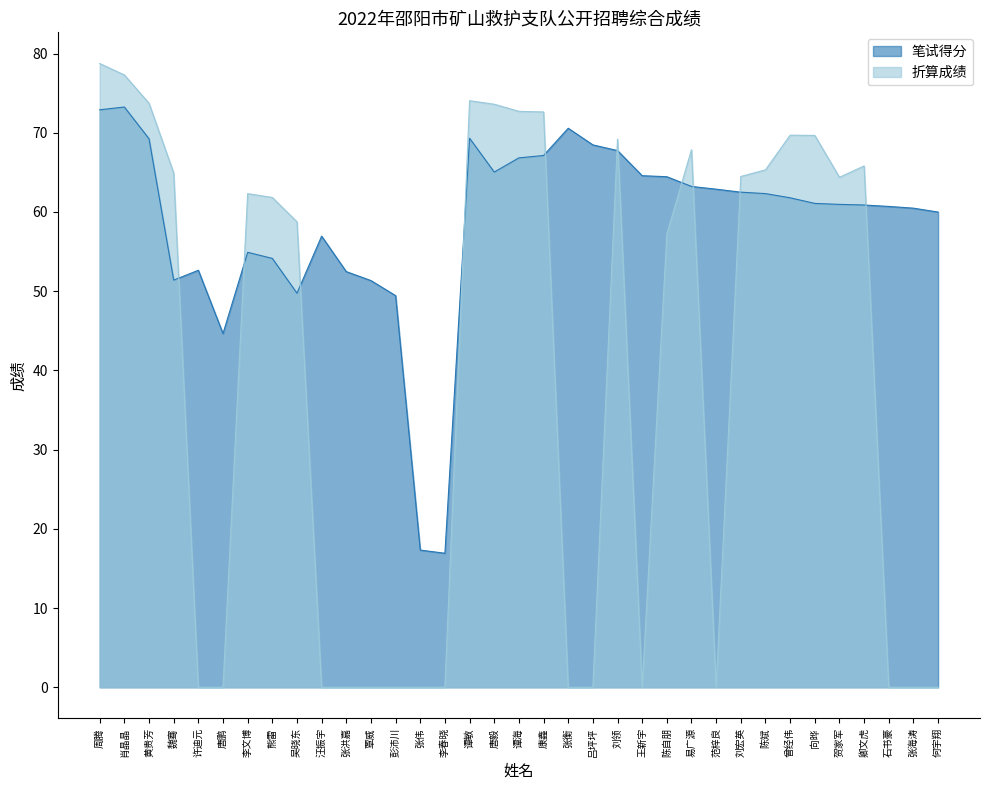

Rank the categories by 折算成绩 value from highest to lowest.

周腾, 肖晶晶, 谭敏, 黄贵芳, 唐毅, 谭海, 康鑫, 曾经伟, 向晔, 刘领, 易广源, 卿文虎, 陈斌, 魏骞, 刘宏英, 贺家军, 李文博, 熊雷, 吴晓东, 陈自朋, 许迪元, 唐鹏, 汪振宇, 张洪嘉, 覃威, 彭沛川, 张伟, 李春晓, 张衡, 吕坪坪, 王新宇, 范梓良, 石书豪, 张海涛, 何宇翔